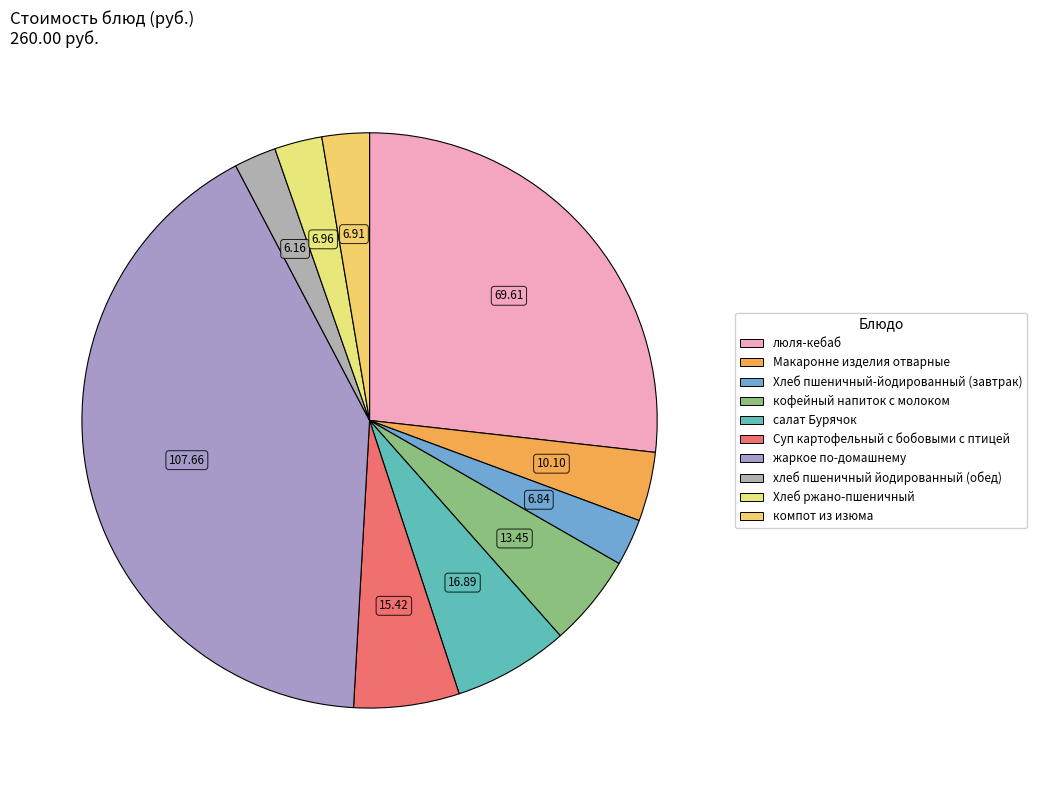

To the nearest percent, what is the difference between the Суп картофельный с бобовыми с птицей and Хлеб ржано-пшеничный slice percentages?

3%